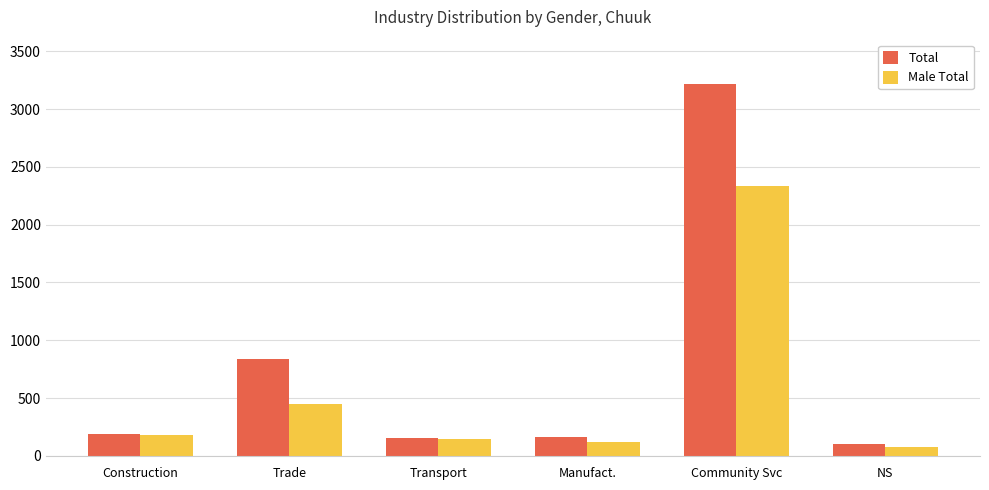

Is it true that Total equals 3215 at Community Svc?

True